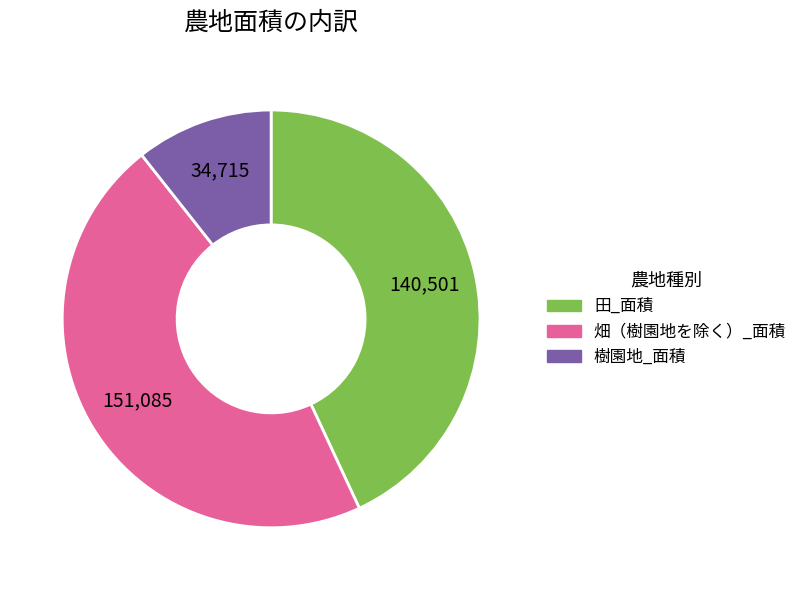

Is the sum of 田_面積 and 樹園地_面積 greater than half?

Yes